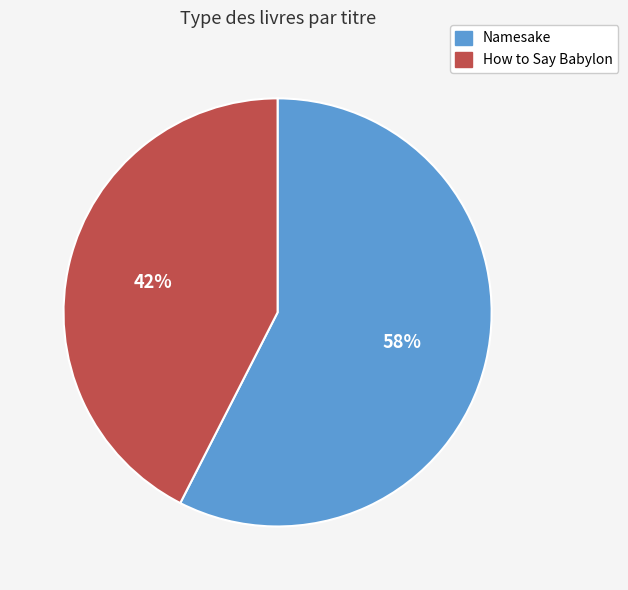

Does Namesake represent more than half of the total?

Yes